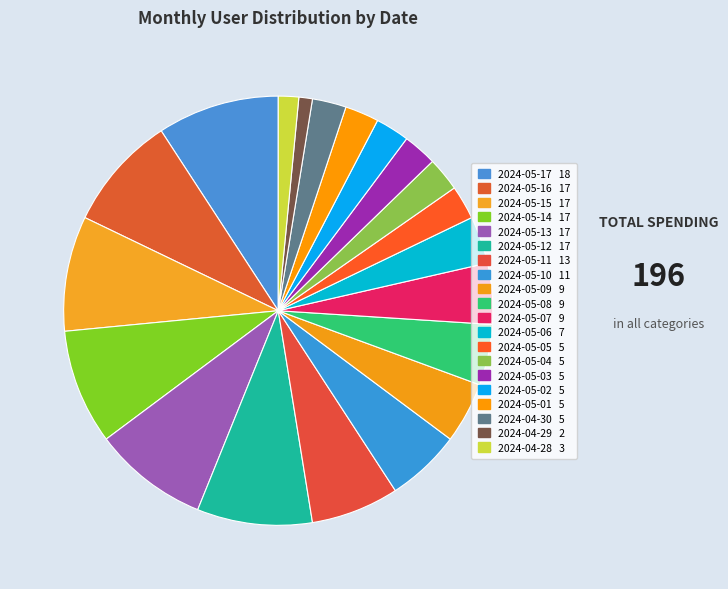

To the nearest percent, what percentage of the pie is 2024-05-14?

9%